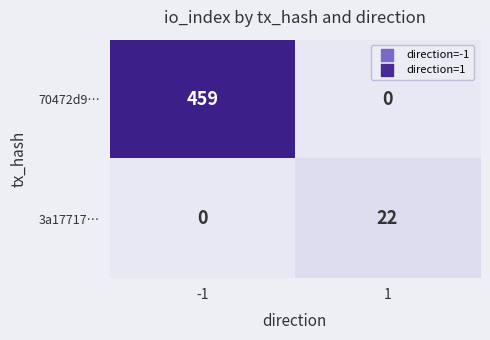

At how many categories does at least one series exceed 114?

1